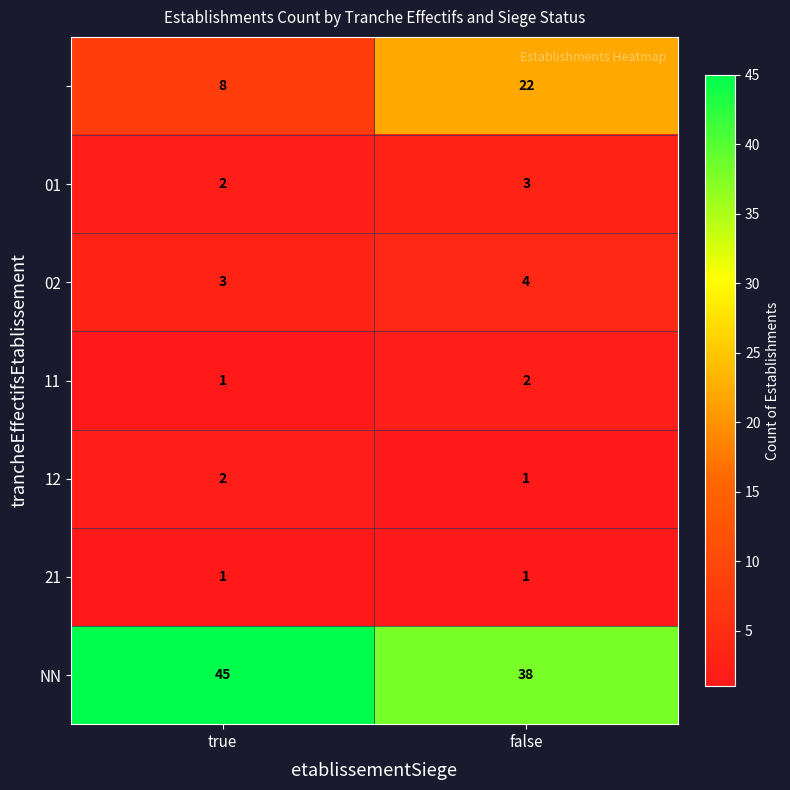

What is the maximum value shown in the chart?

45